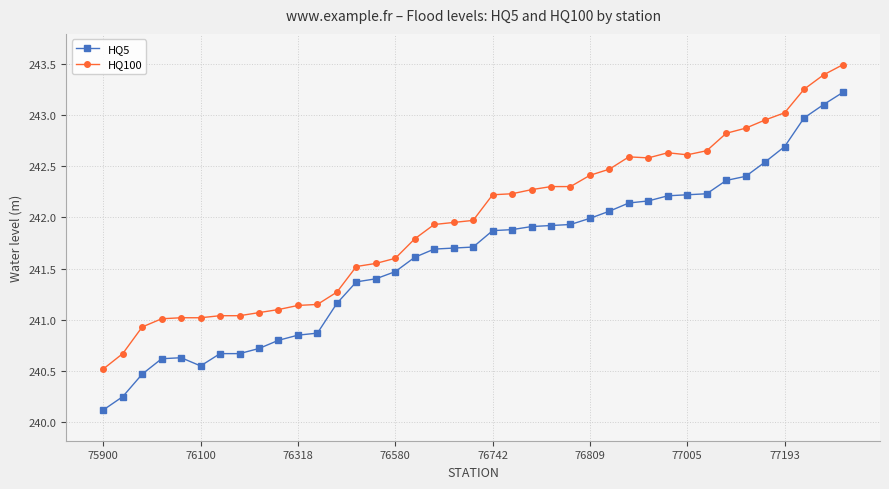

What is the difference between the maximum and minimum values in the HQ100 series?

3.0